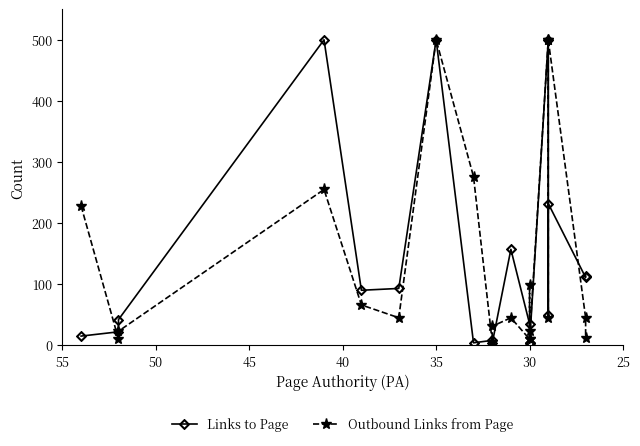

True or false: Links to Page has more than 0 interior local peaks.

True